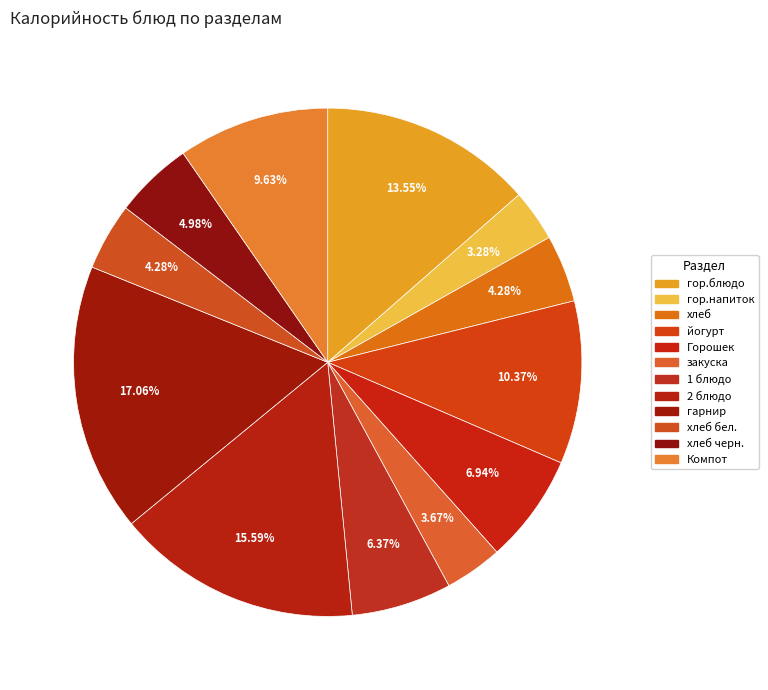

Count the number of slices in the pie.

12